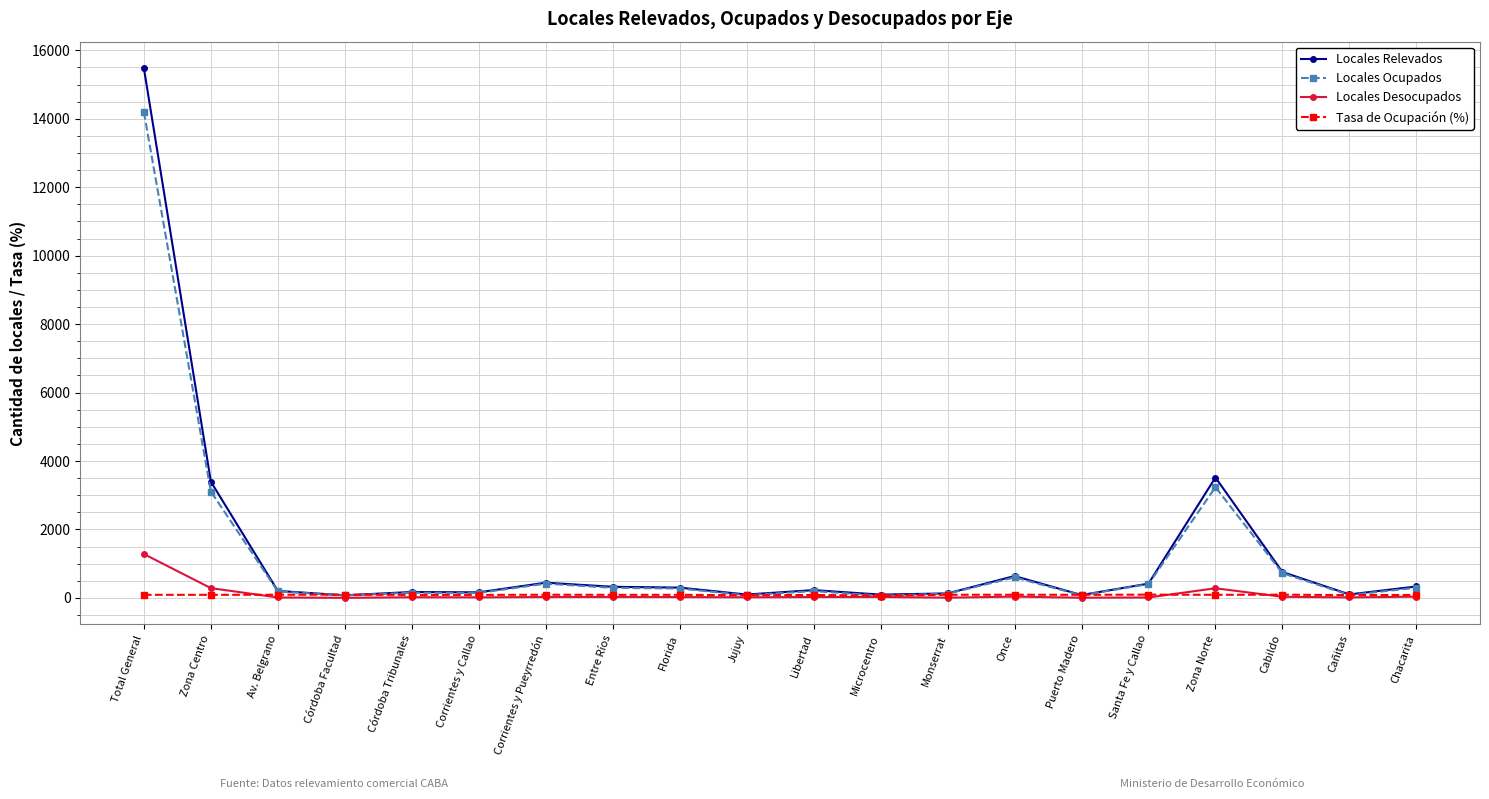

How many data points in Locales Desocupados are less than 28?

10